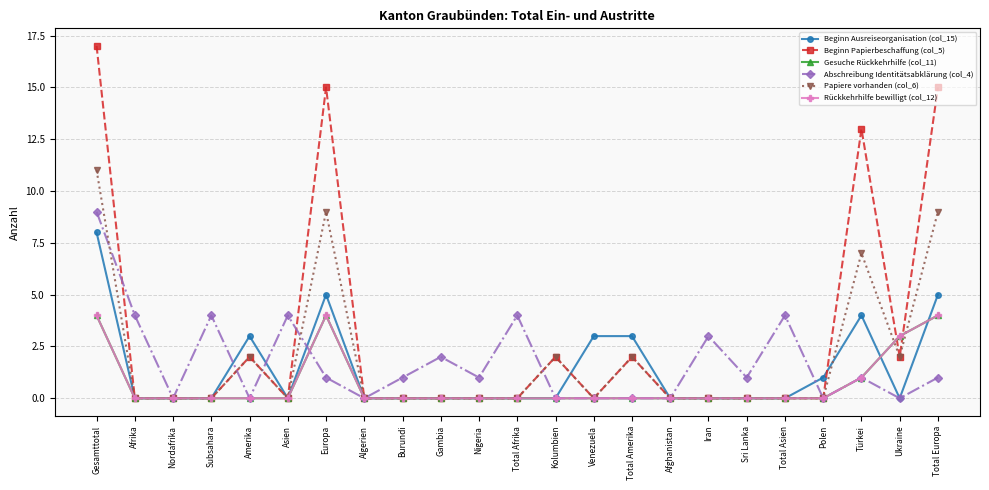

How many interior local valleys does the Abschreibung Identitätsabklärung (col_4) series have?

7